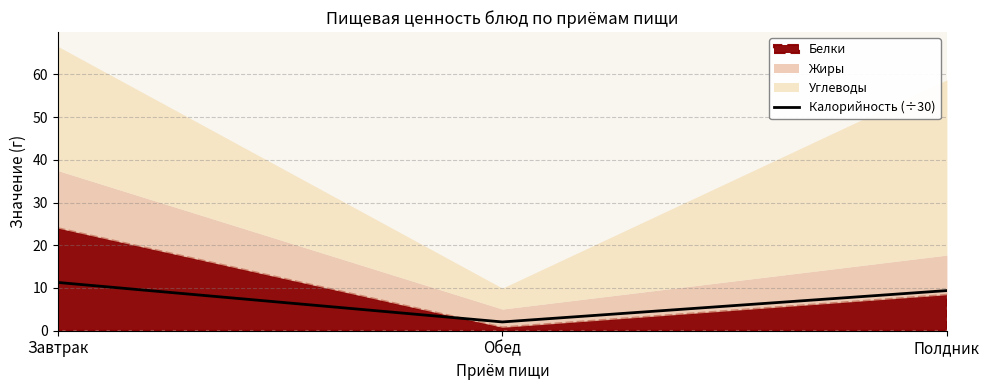

What is the sum of all values?

22.8